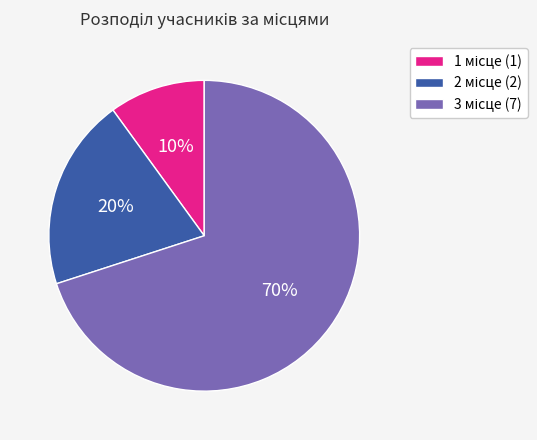

Is there a majority slice in this chart?

Yes